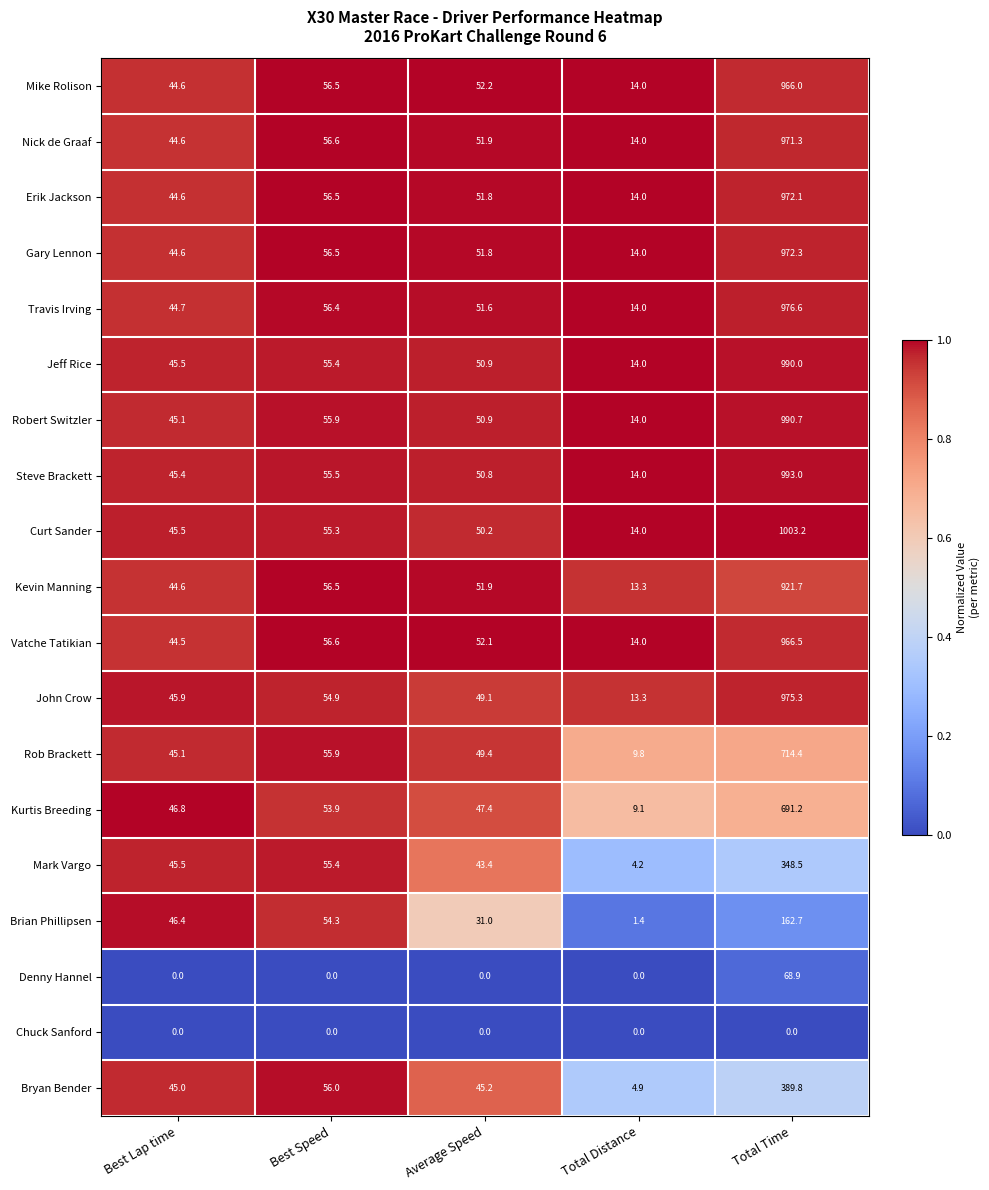

Where is Robert Switzler nearest to the value 502?

Best Speed